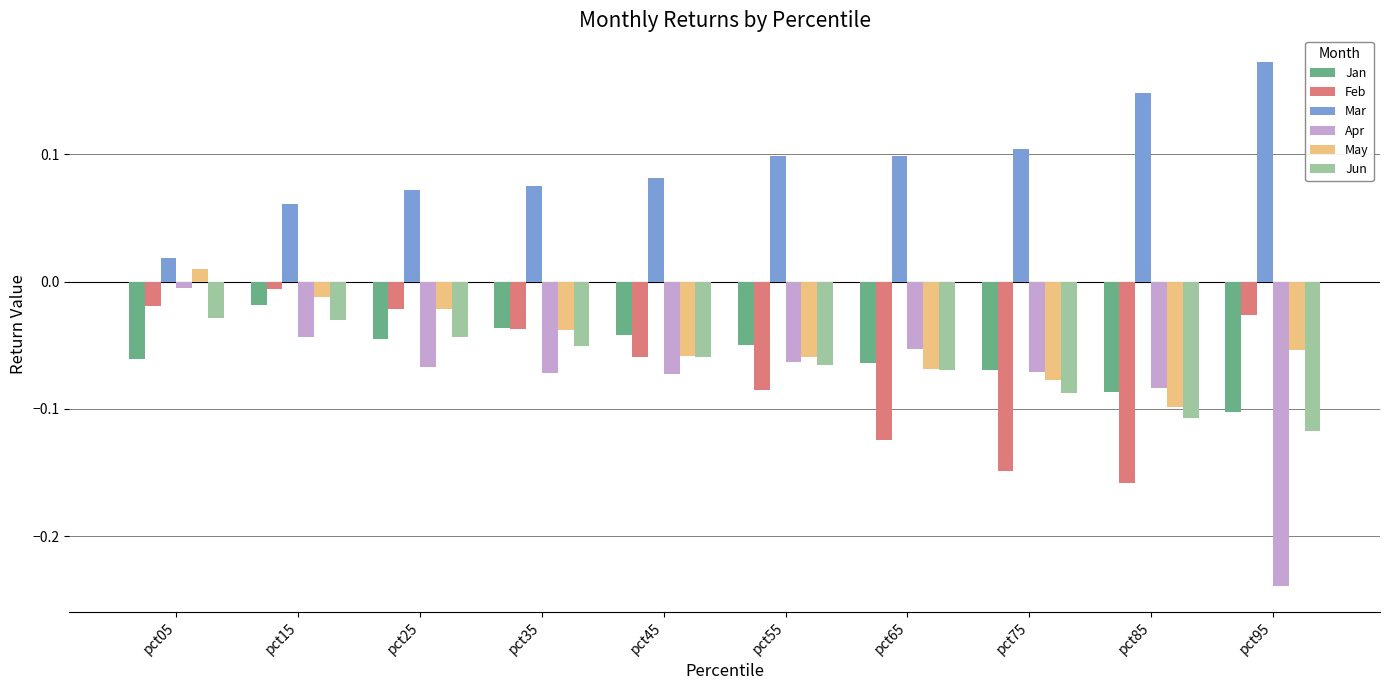

Which series changed the most between pct15 and pct75?

Feb